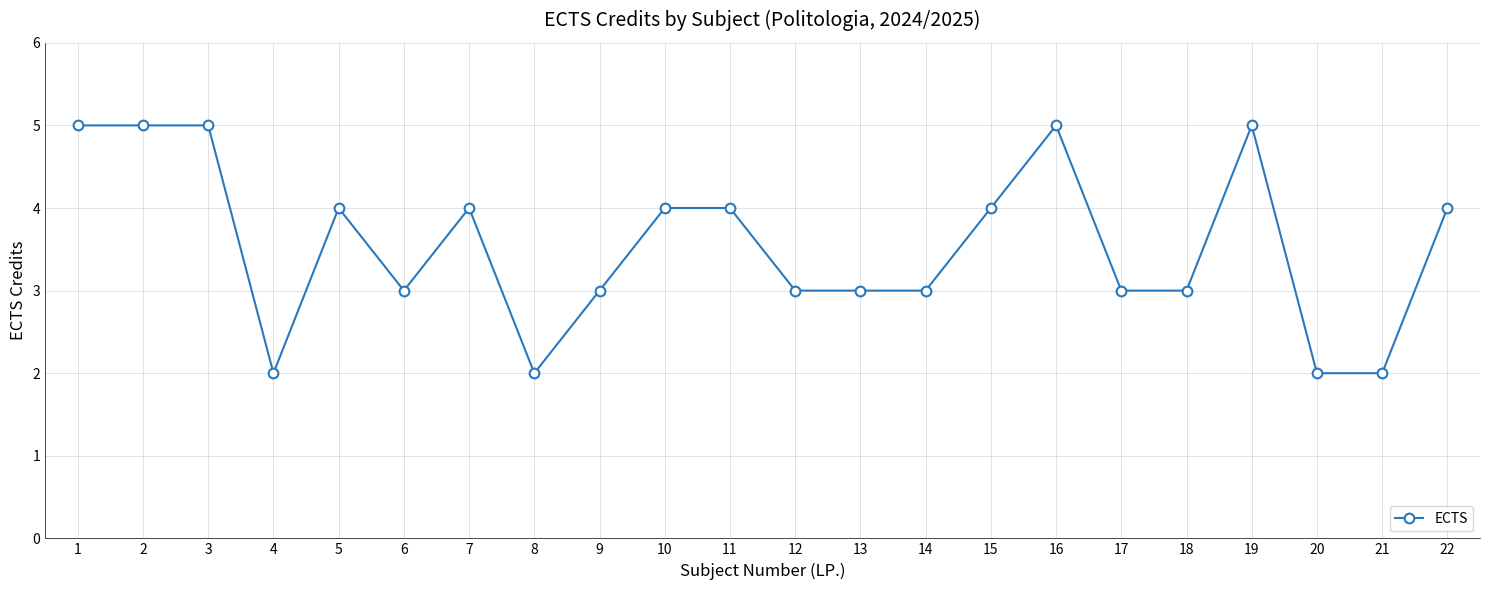

What is the greatest value displayed?

5